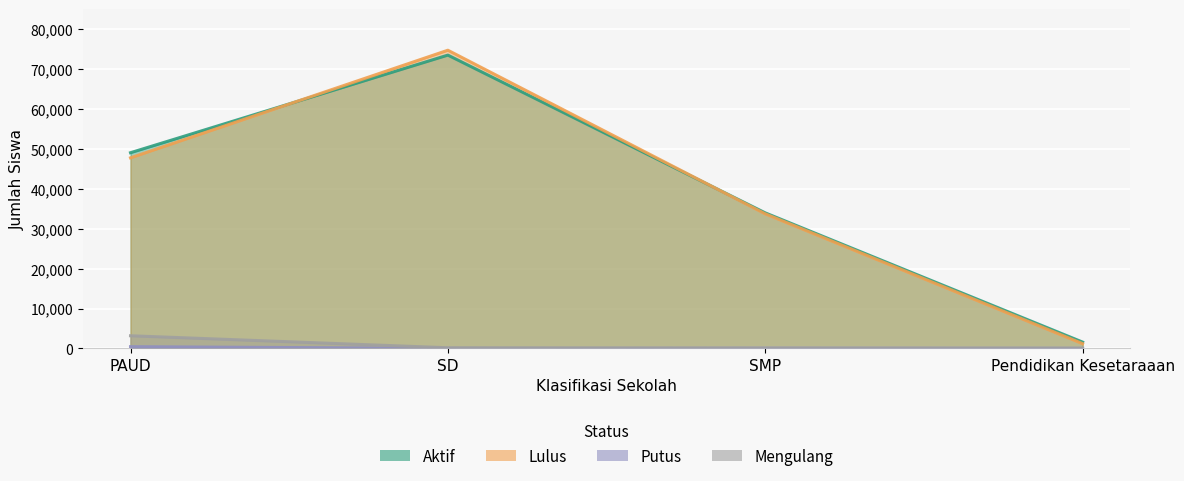

How many times do Mengulang and Putus cross each other?

1